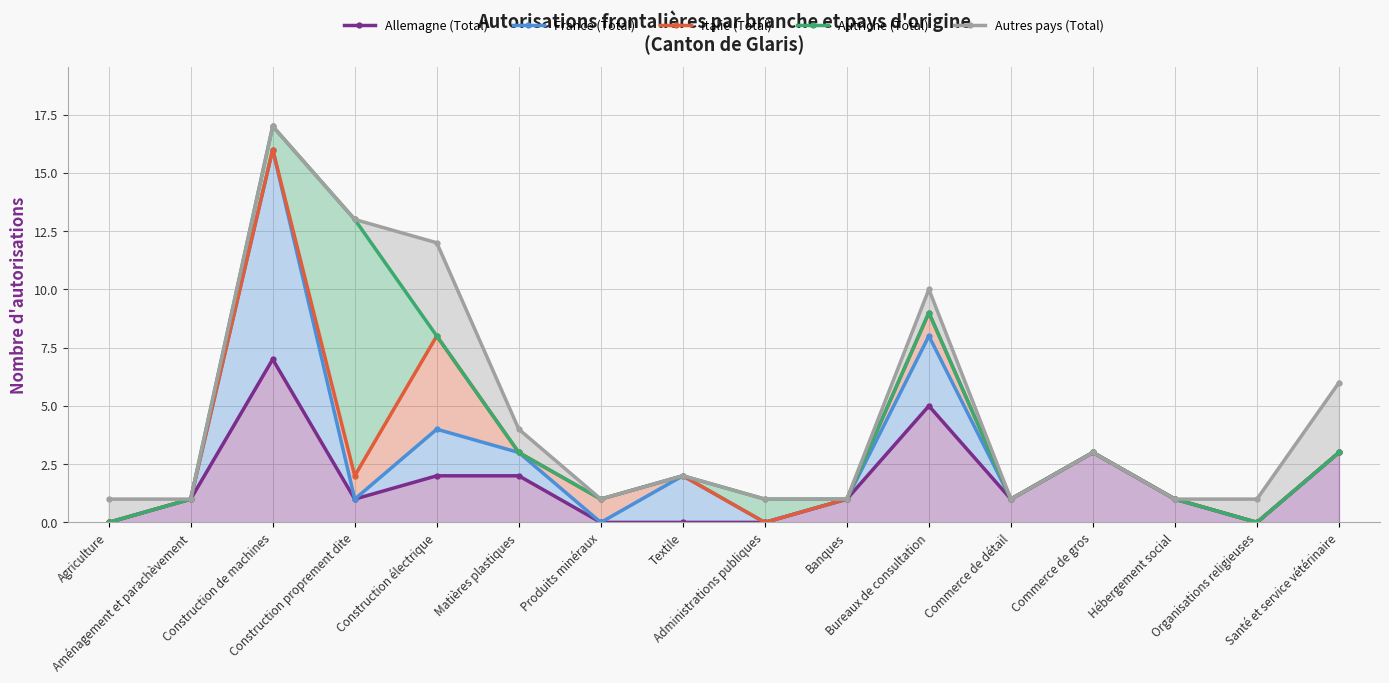

The value of Italie (Total) at Construction de machines is 22. True or false?

False